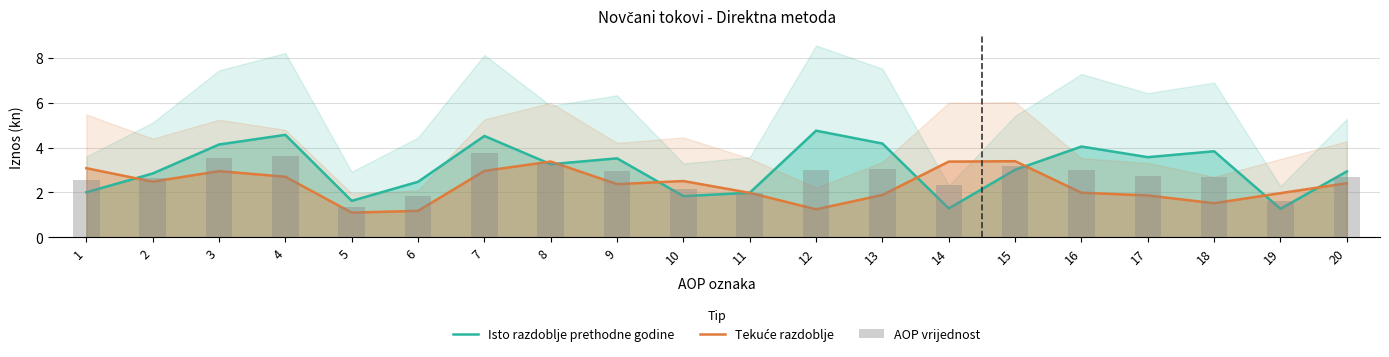

What is the lowest value of the Isto razdoblje prethodne godine series?

1.3